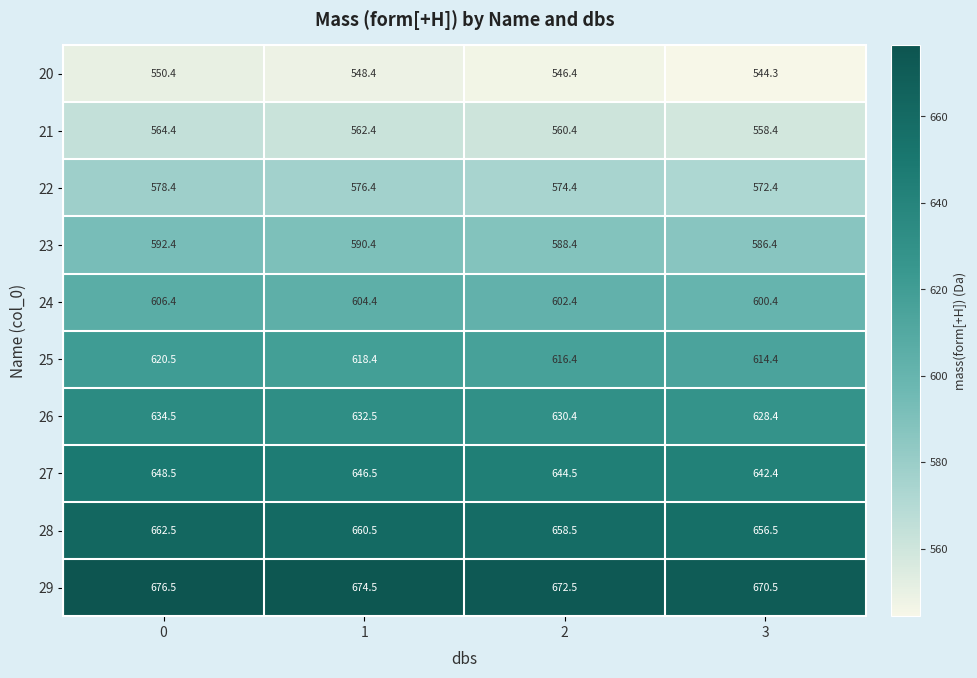

What is the sum of all 26 values?

2525.8